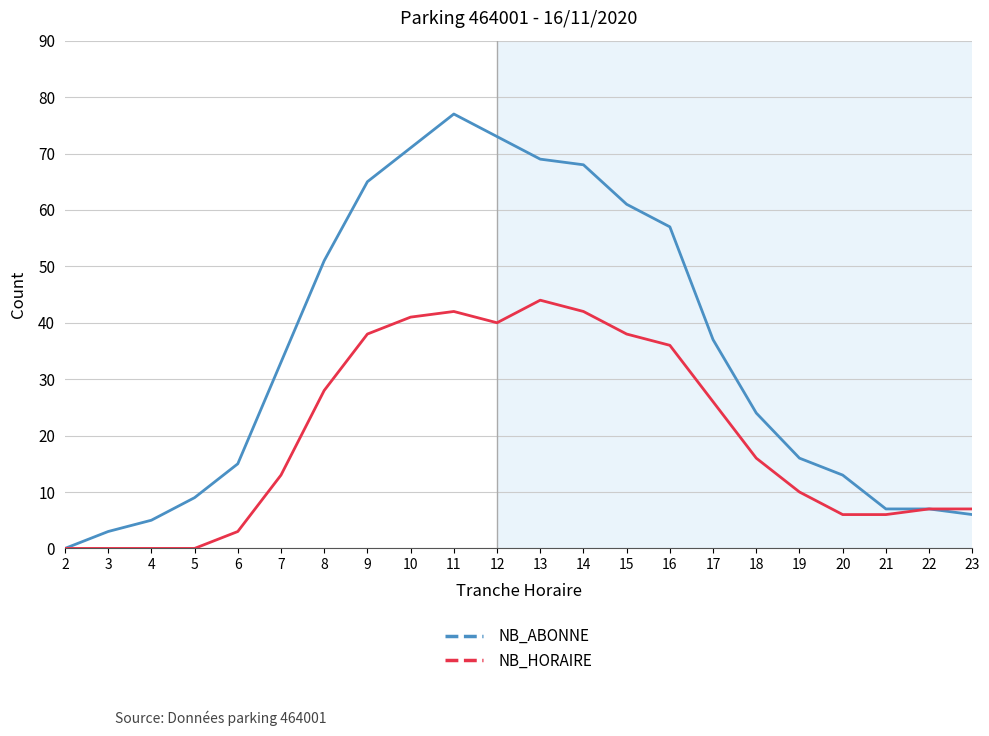

What is the sum of the NB_ABONNE values at 17 and 9?

102